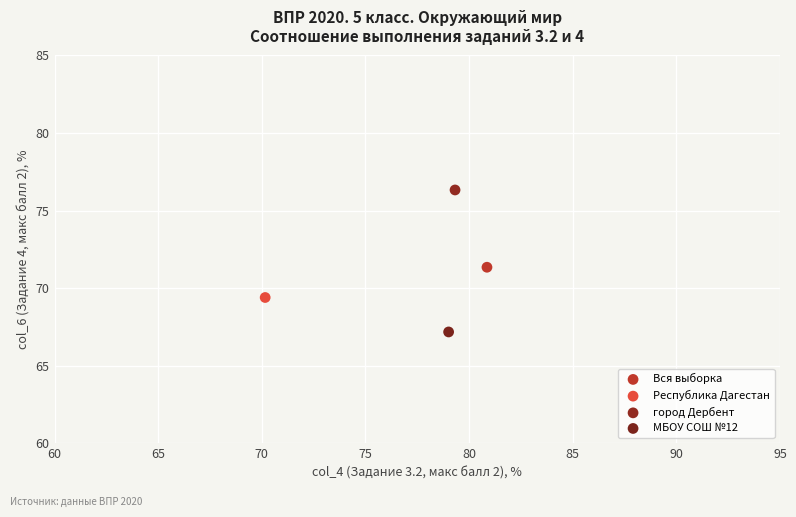

What are all the series names shown in the legend?

Вся выборка, Республика Дагестан, город Дербент, МБОУ СОШ №12